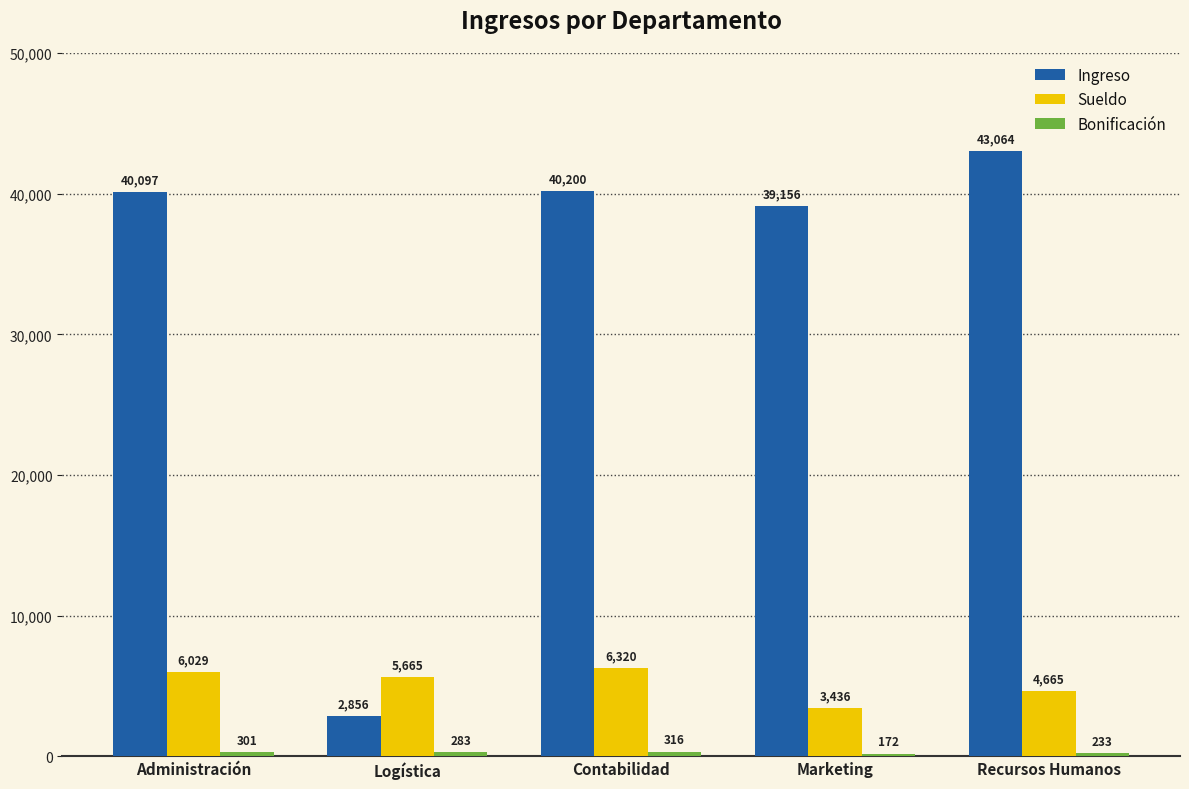

What is the difference between the Ingreso values at Recursos Humanos and Contabilidad?

2864.0